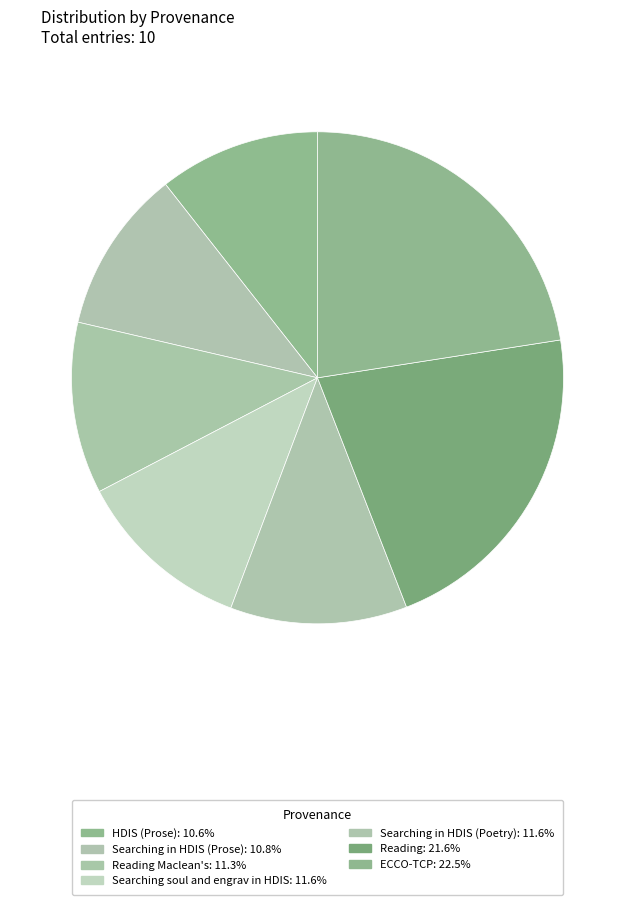

Count the number of slices in the pie.

7